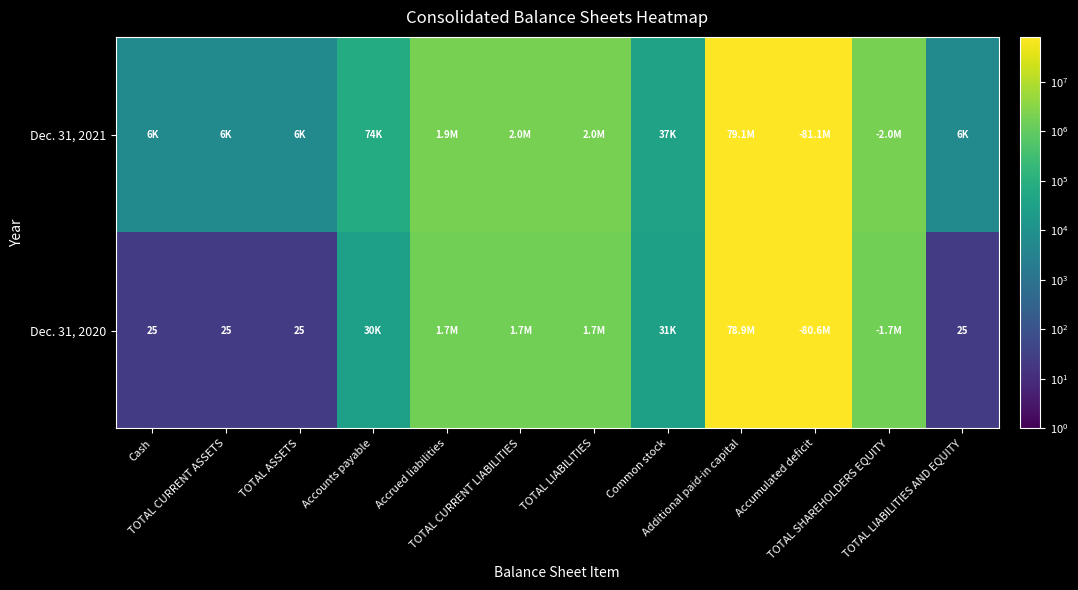

At which category does the chart reach its peak across all series?

Accumulated deficit